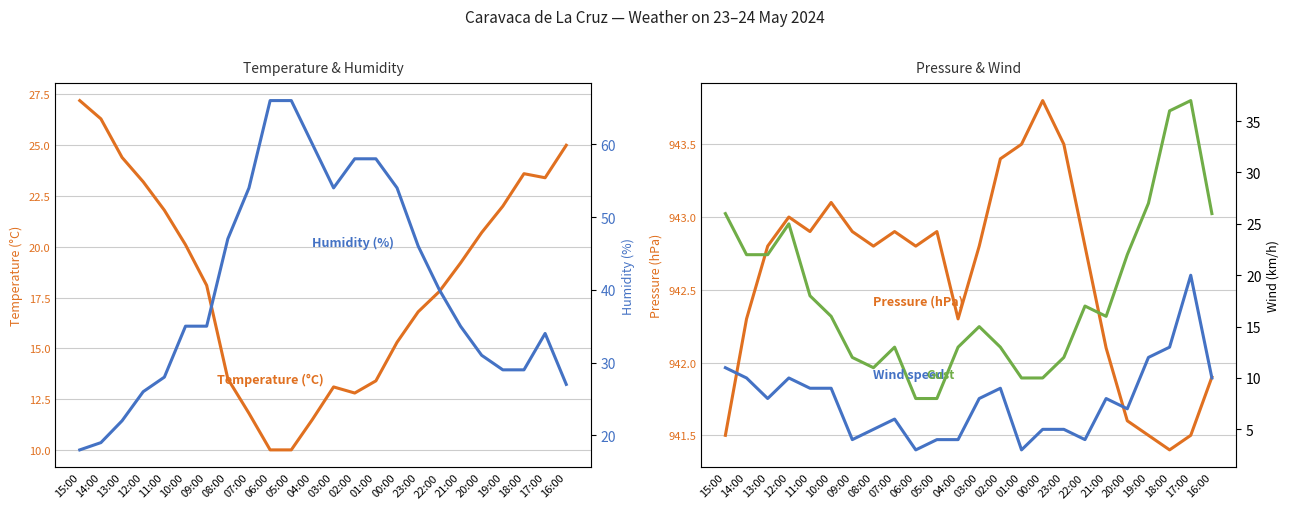

What are all the series names shown in the legend?

Temperature (°C), Pressure (hPa), Humidity (%), Wind speed (km/h), Gust (km/h)